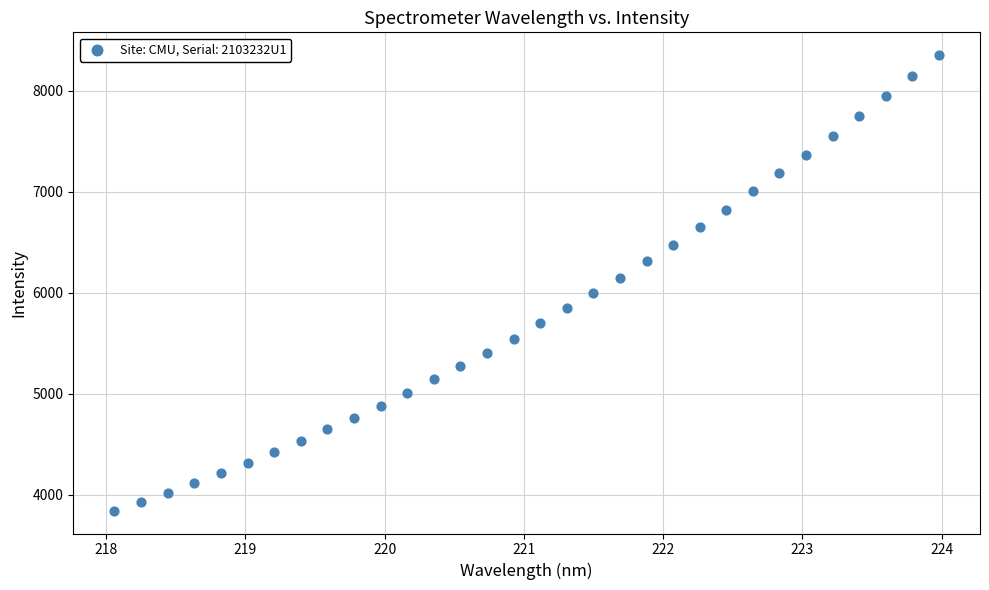

What is the range of X values (max minus min)?

5.9